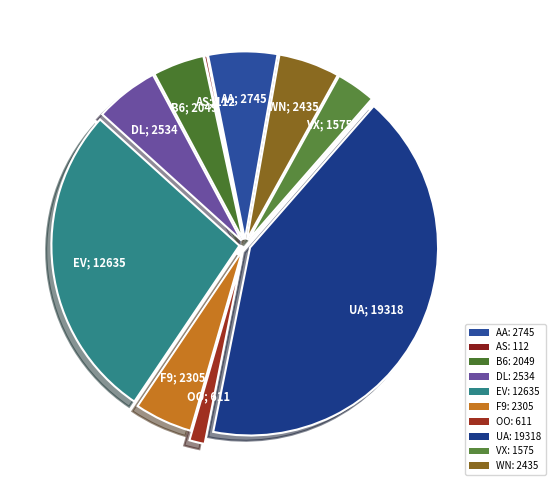

The OO slice represents 1% of the pie. True or false?

True